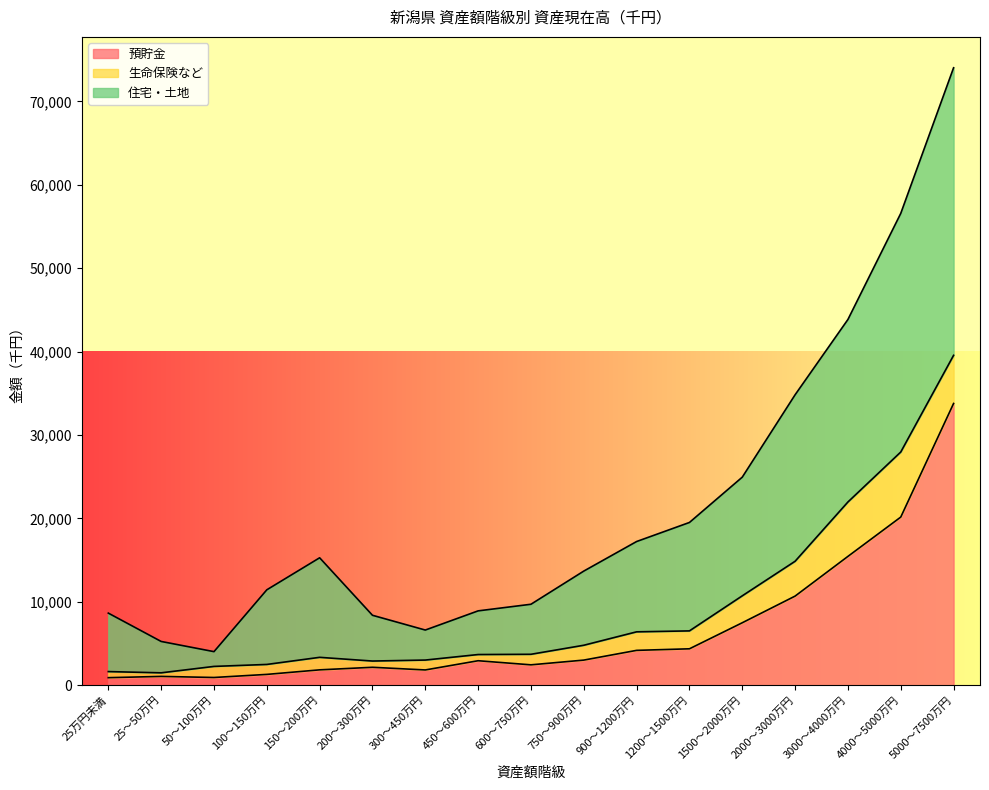

What is the highest value of the 預貯金 series?

33789